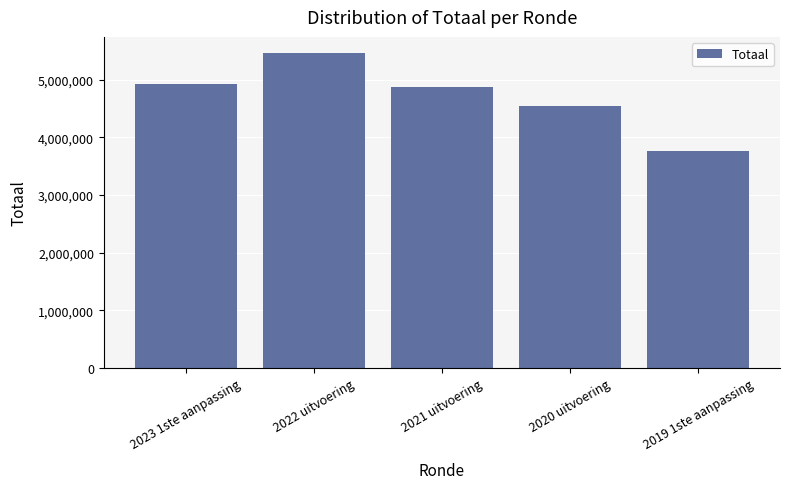

Are the bars grouped side by side (vs. stacked)?

No